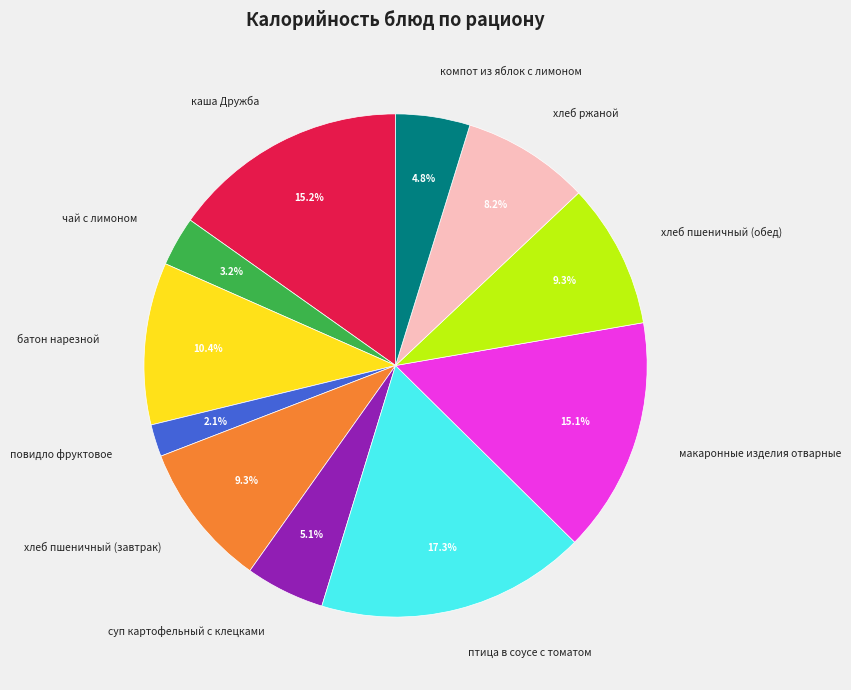

What is the total percentage of суп картофельный с клецками and чай с лимоном?

8.3%